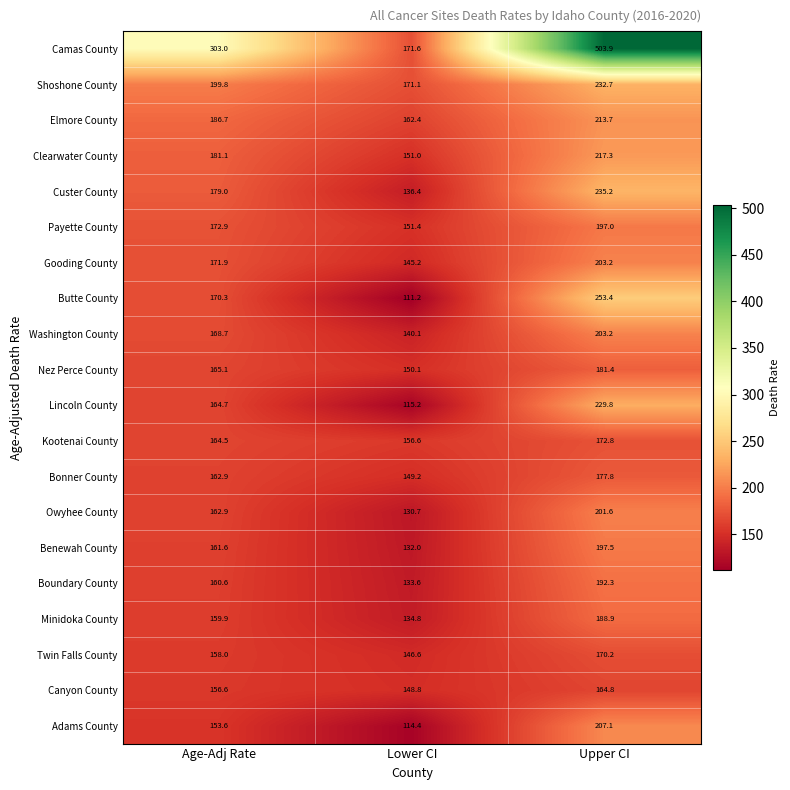

Is it true that Canyon County equals 278.6 at Age-Adj Rate?

False